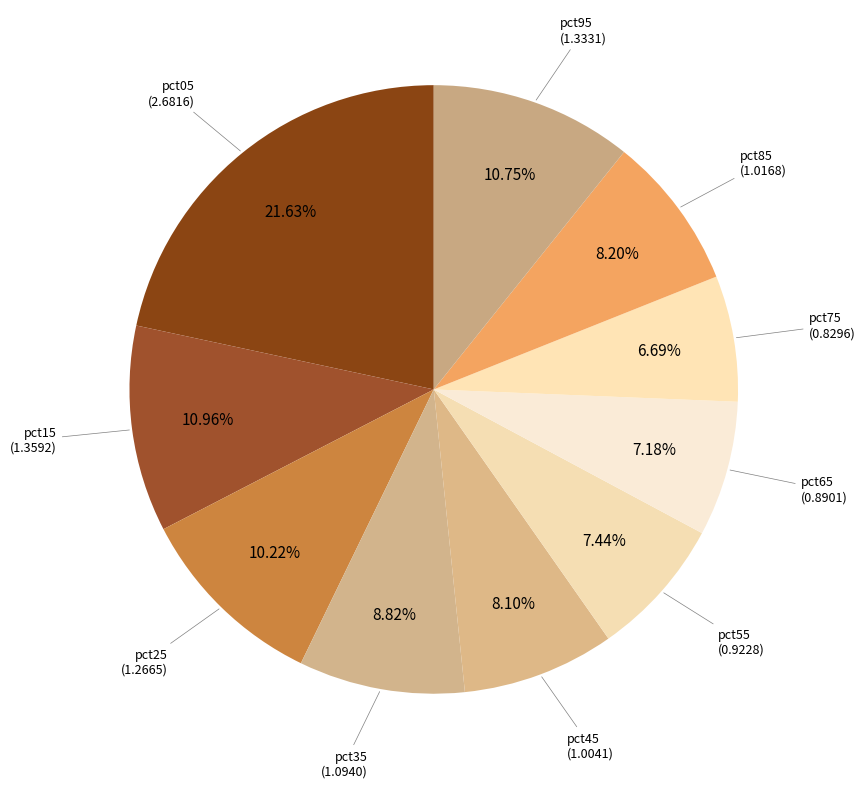

What portion of the pie excludes pct85?

91.8%